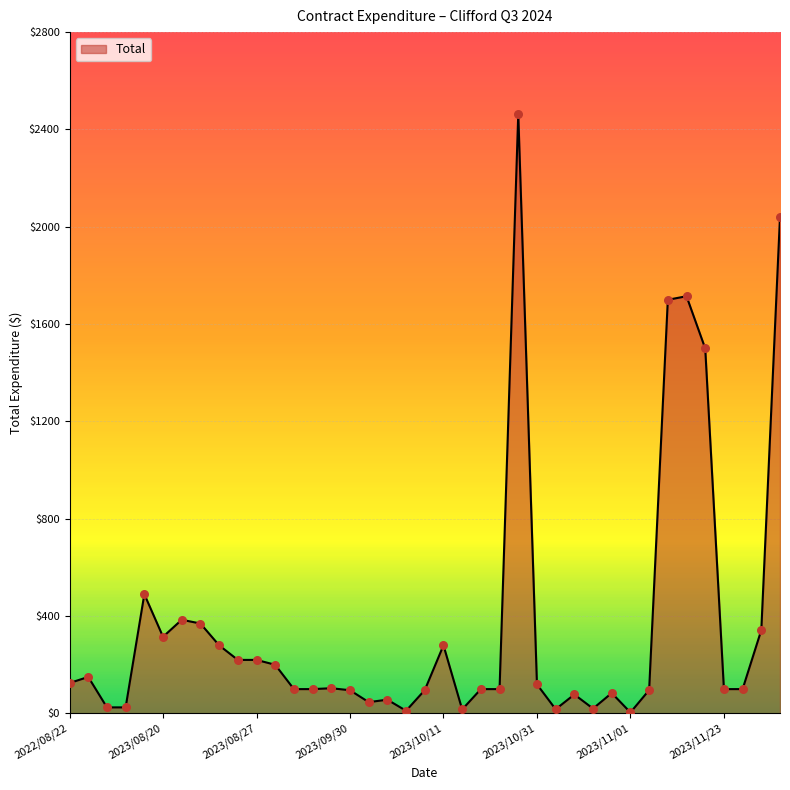

What is the greatest value displayed?

2464.0